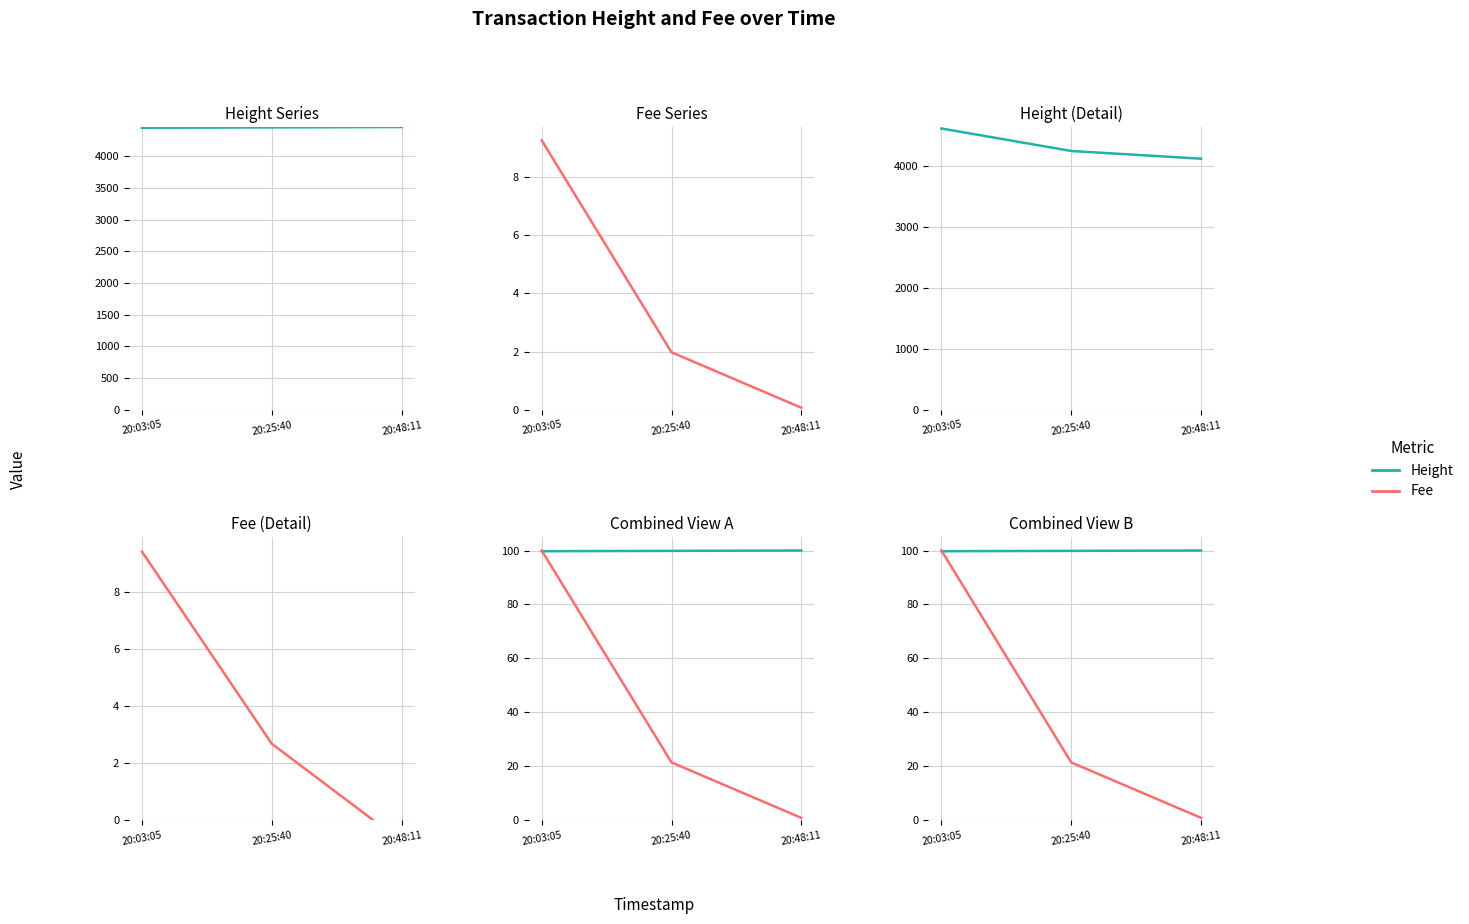

Rank the series by their maximum value, from highest to lowest.

Height, Fee